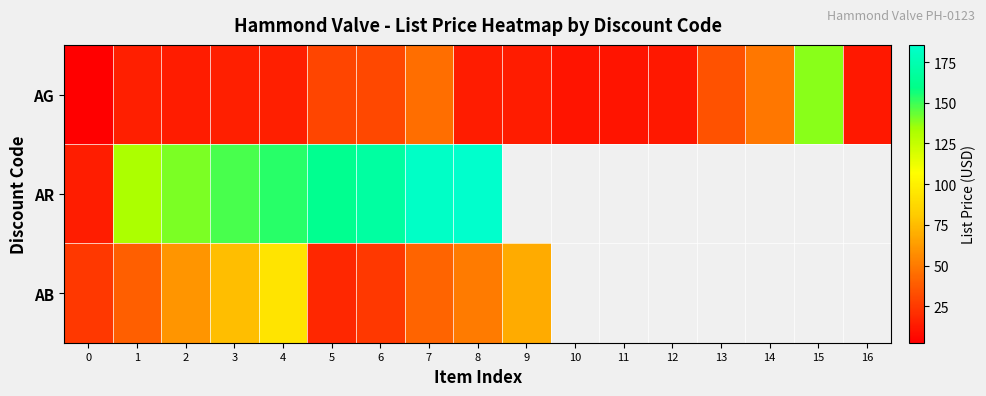

How many positive values does the AR series have?

9